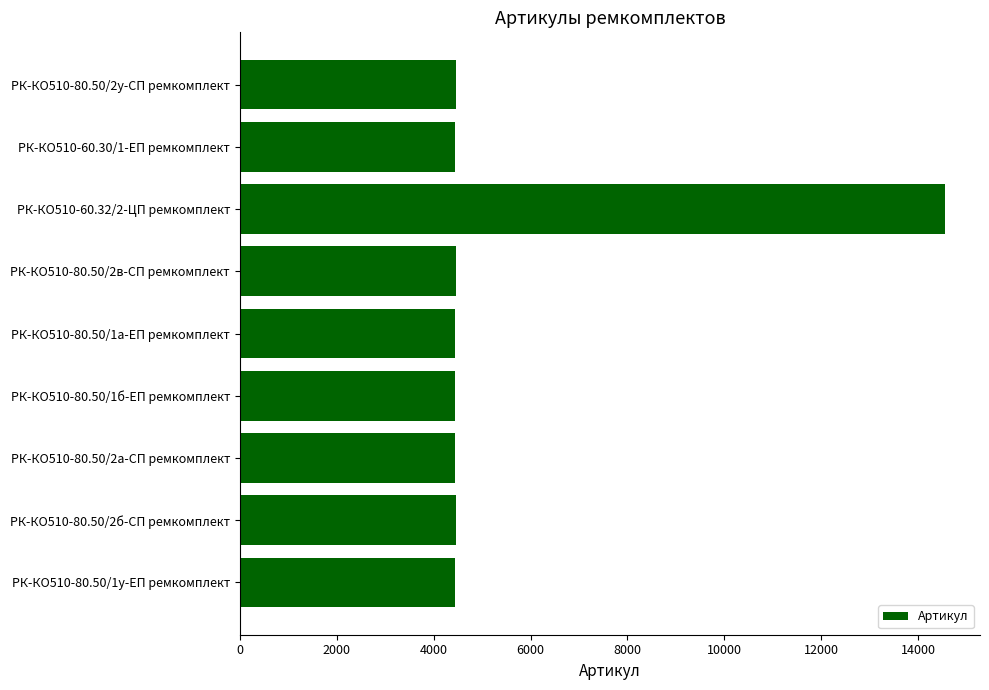

What is the difference between the second highest and minimum values?

7